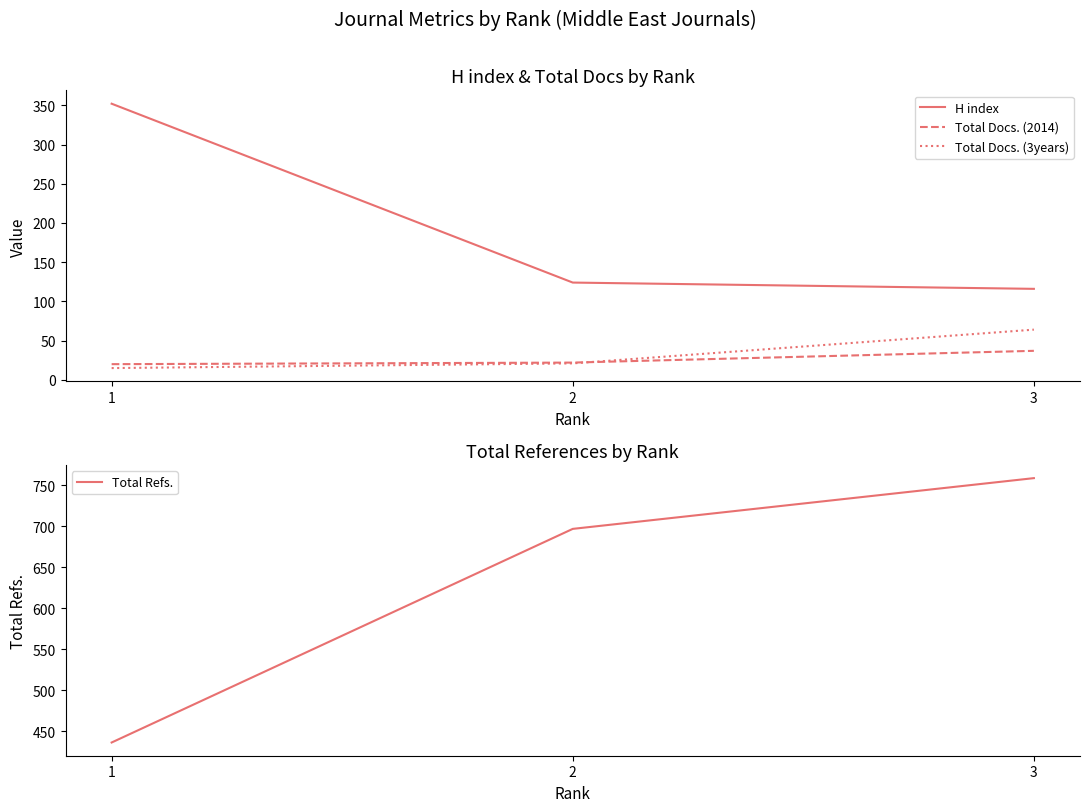

Does the chart have visible grid lines?

No